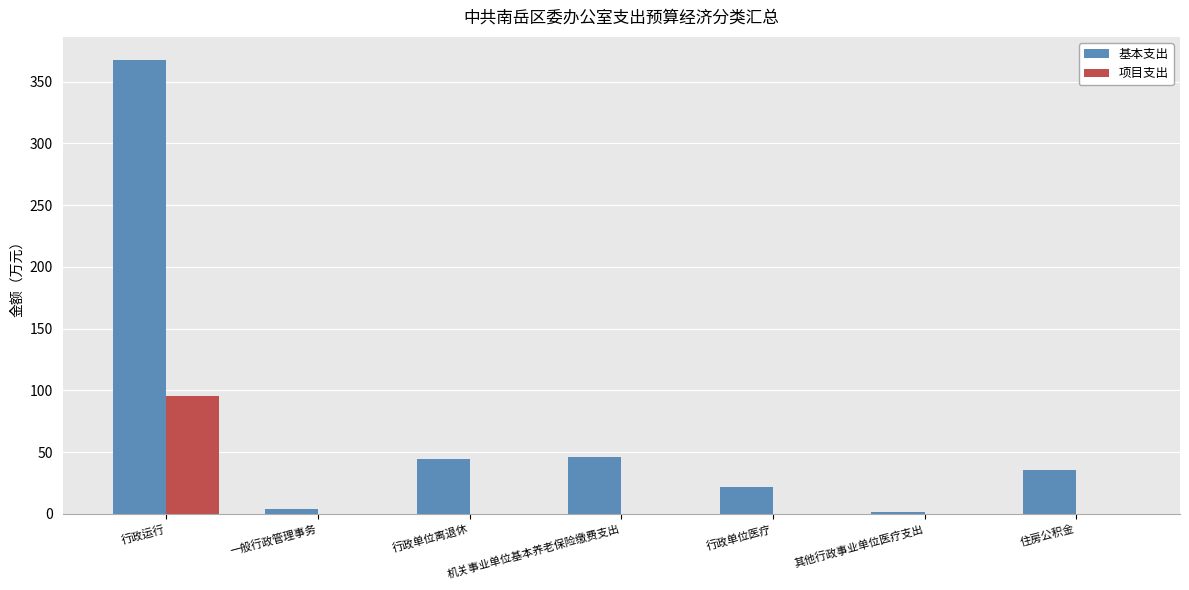

Which series has the largest total across all categories?

基本支出